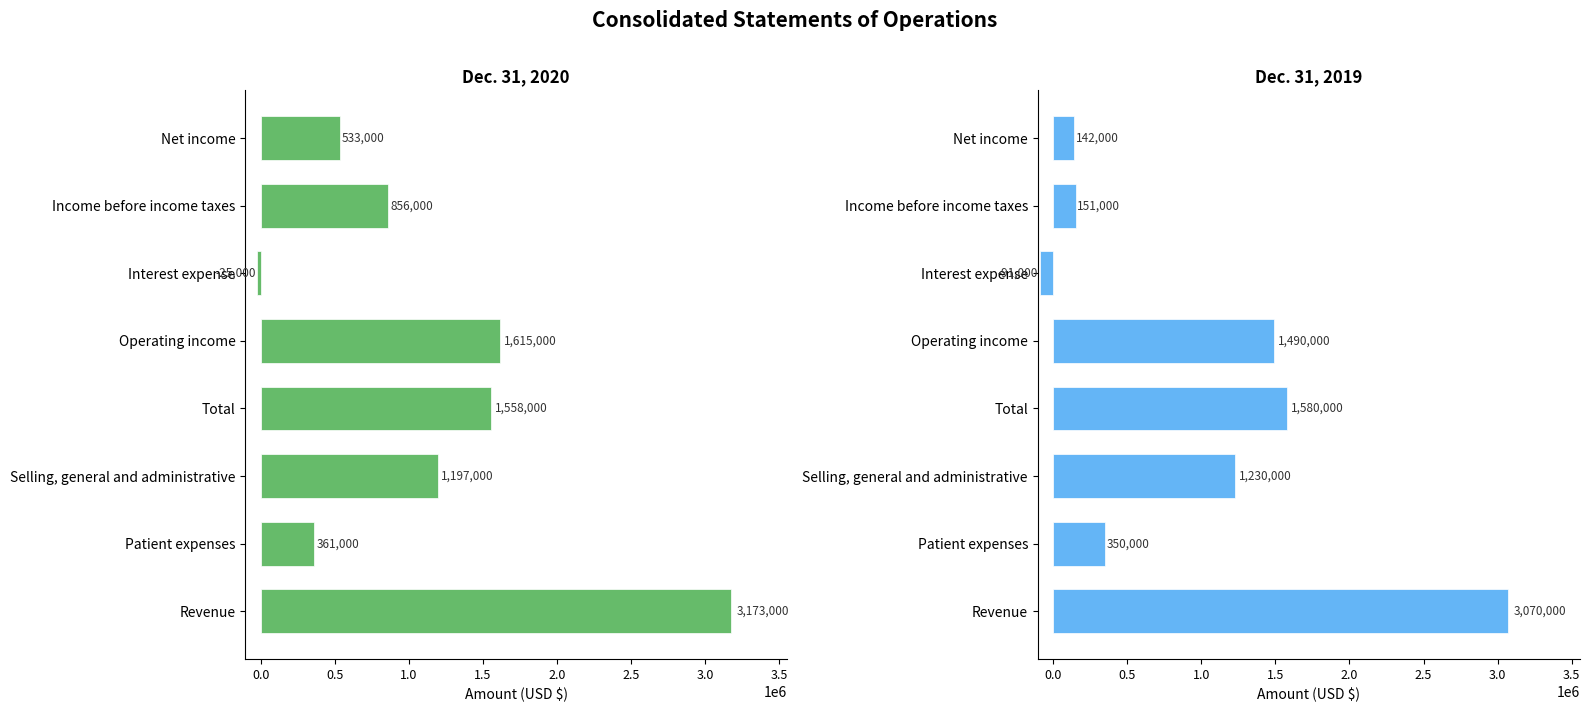

Which series has the largest total across all categories?

Dec. 31, 2020